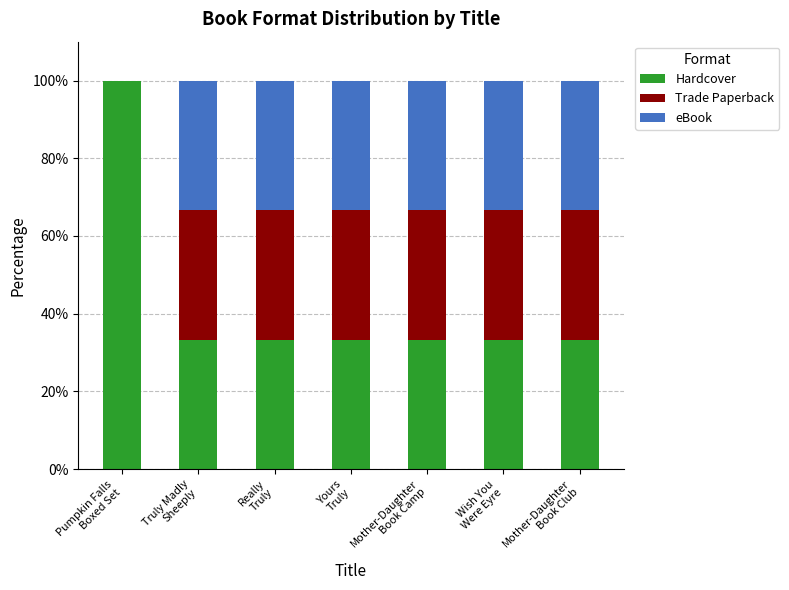

What is the maximum value for Hardcover?

100.0